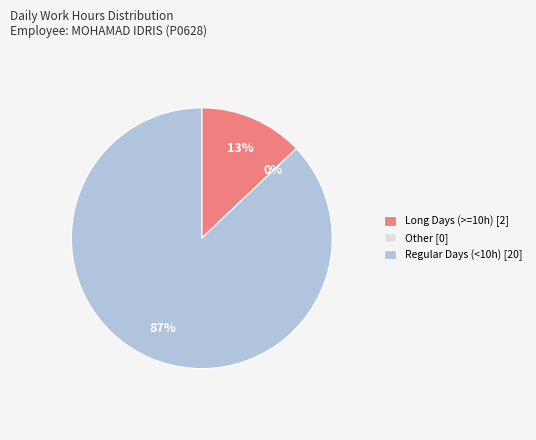

Which category accounts for the majority?

Regular Days (<10h) [20]